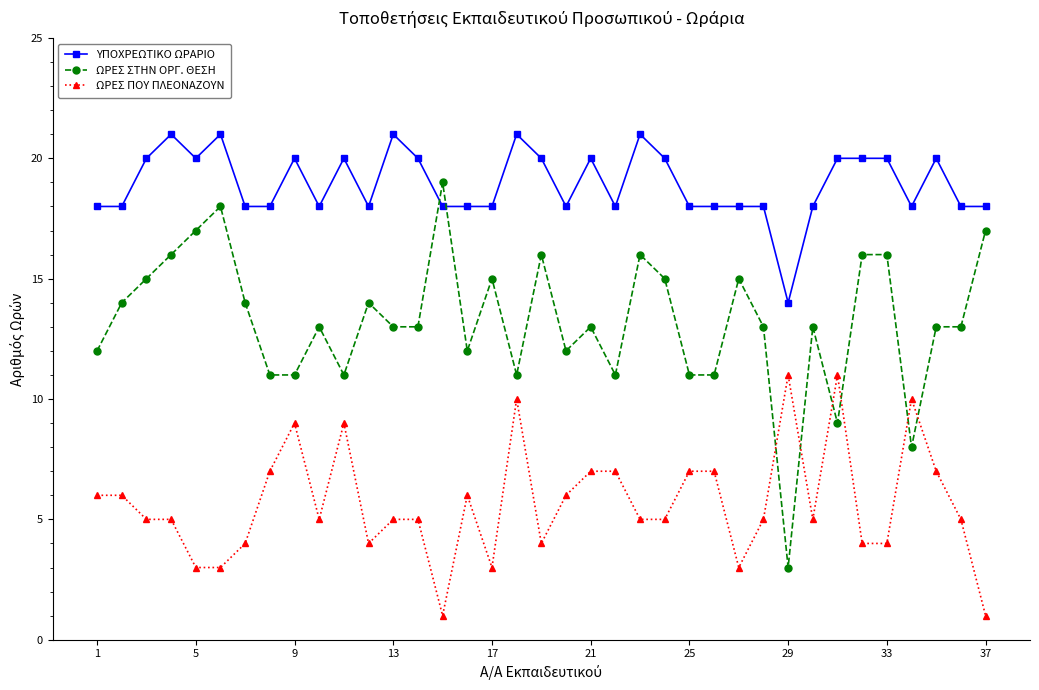

How many intersections are there between ΩΡΕΣ ΣΤΗΝ ΟΡΓ. ΘΕΣΗ and ΥΠΟΧΡΕΩΤΙΚΟ ΩΡΑΡΙΟ?

2